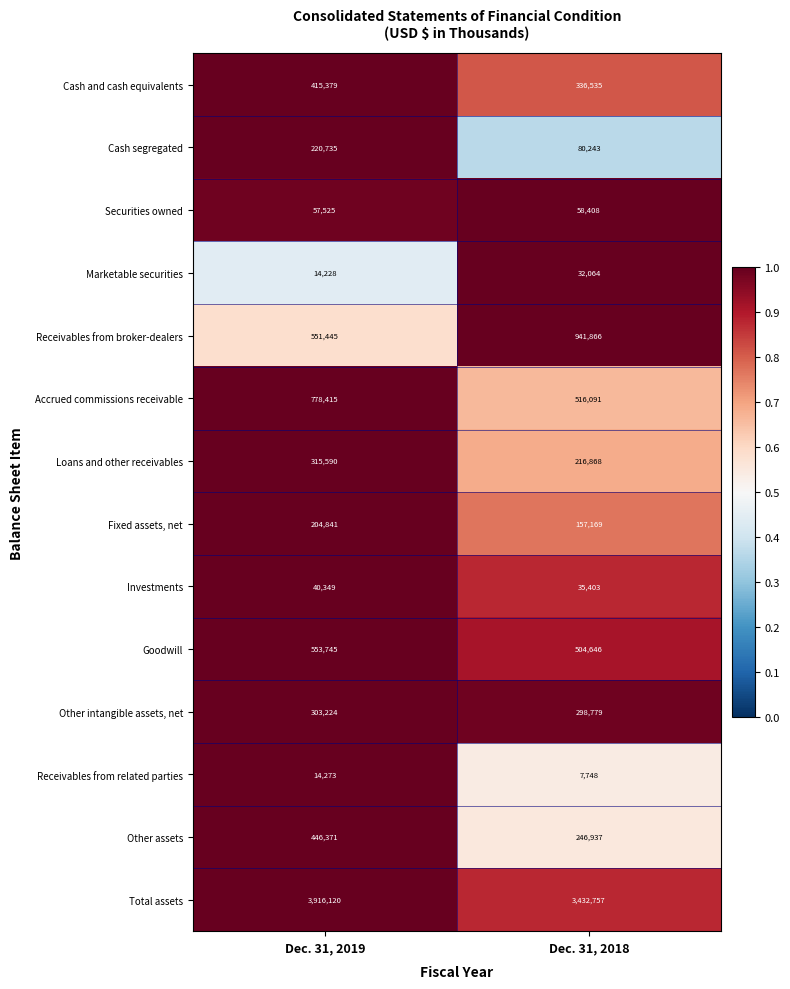

At which category is the sum across all series the highest?

Dec. 31, 2019